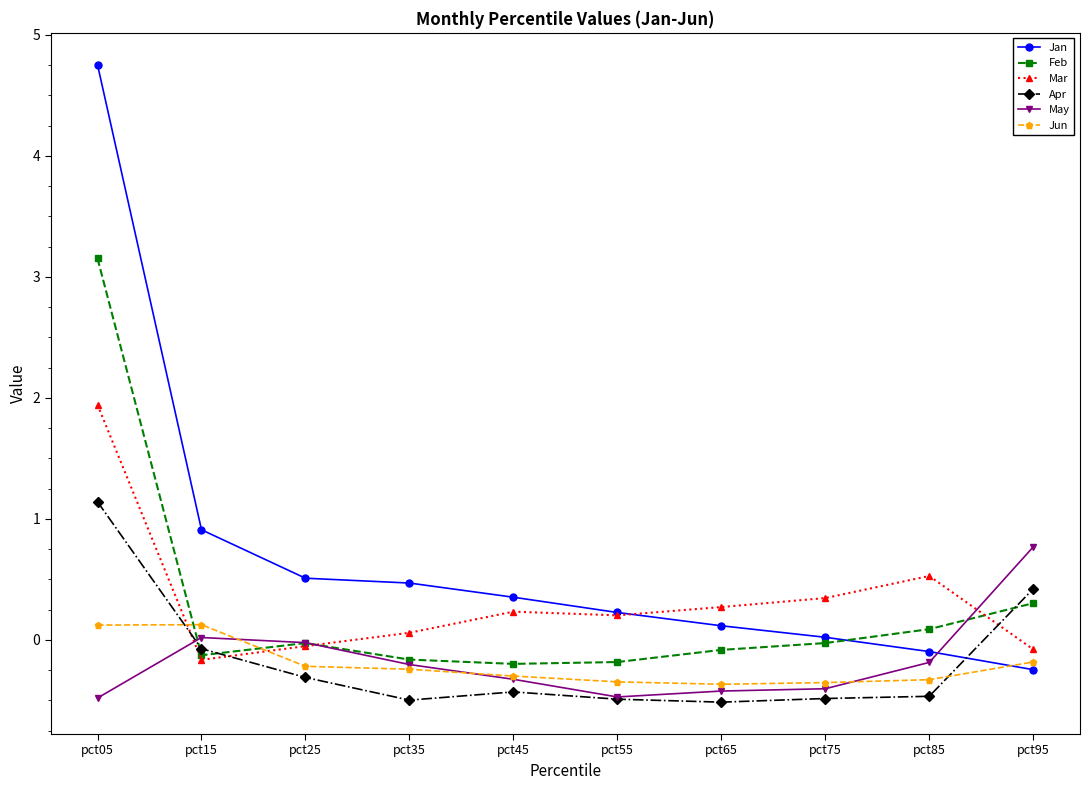

What value does the Feb series have at pct05?

3.2